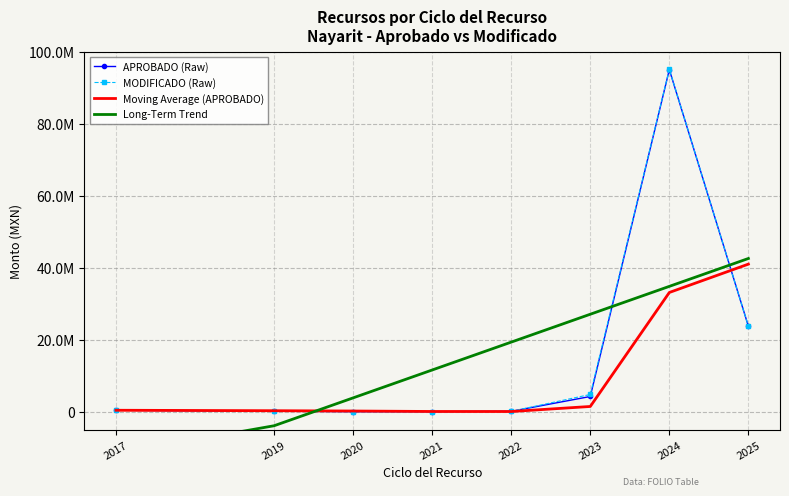

Is the value of Moving Average (APROBADO) at 2023 greater than the value of Long-Term Trend at 2023?

No